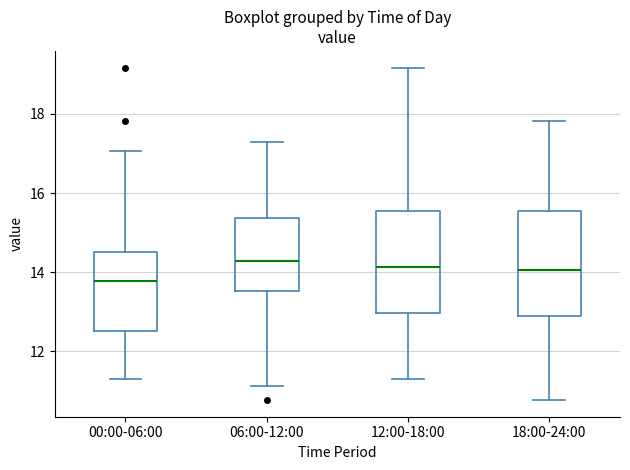

Where does the median line of the box for 06:00-12:00 sit on the y-axis? The values are not printed on the chart, so give them approximately, as read against the axis.

14.2